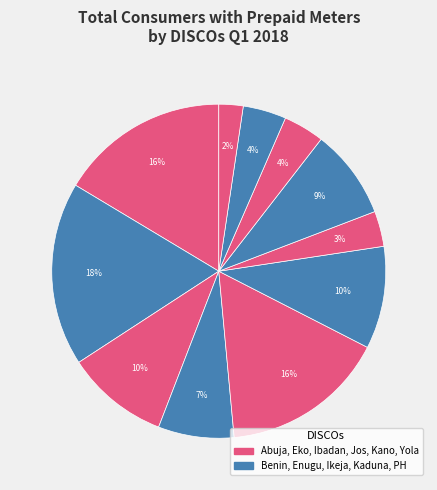

How many slices are in this pie chart?

11